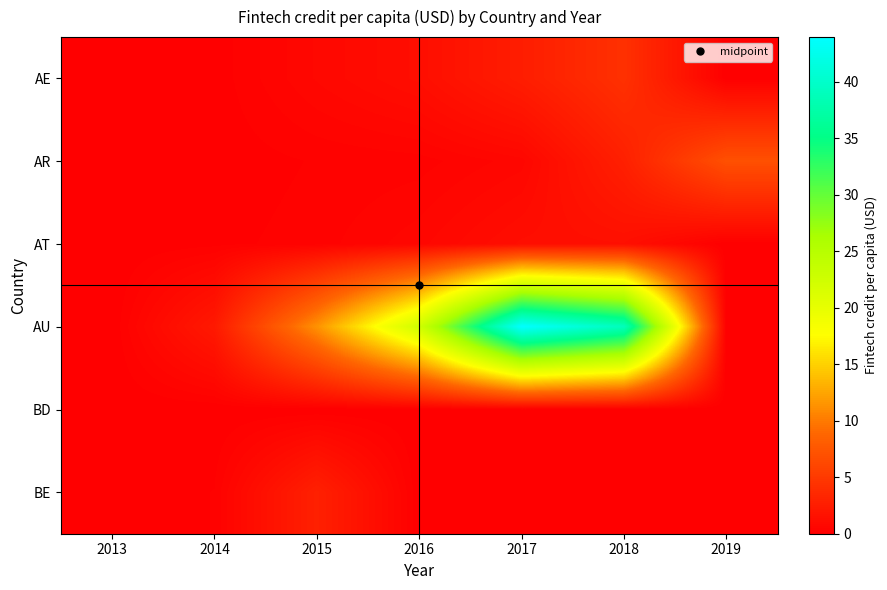

What is the maximum value shown in the chart?

44.0